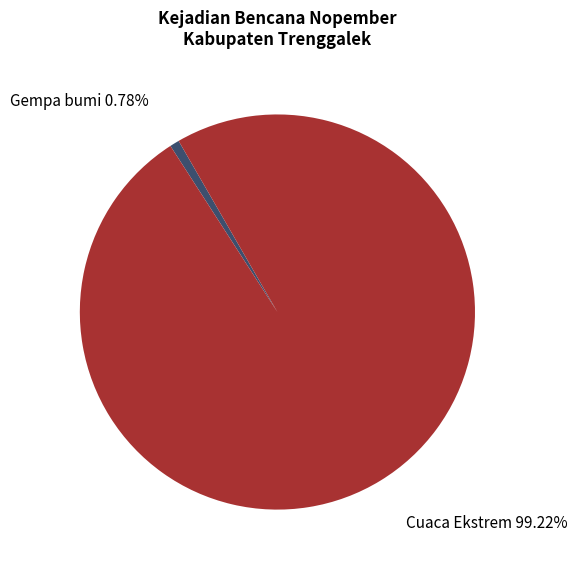

To the nearest percent, what is the average slice percentage?

50%